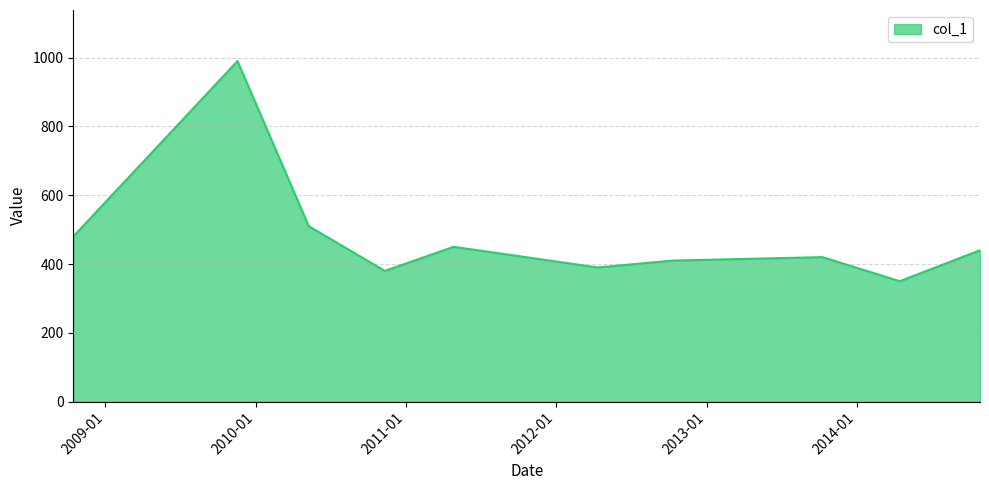

What is the greatest value displayed?

990